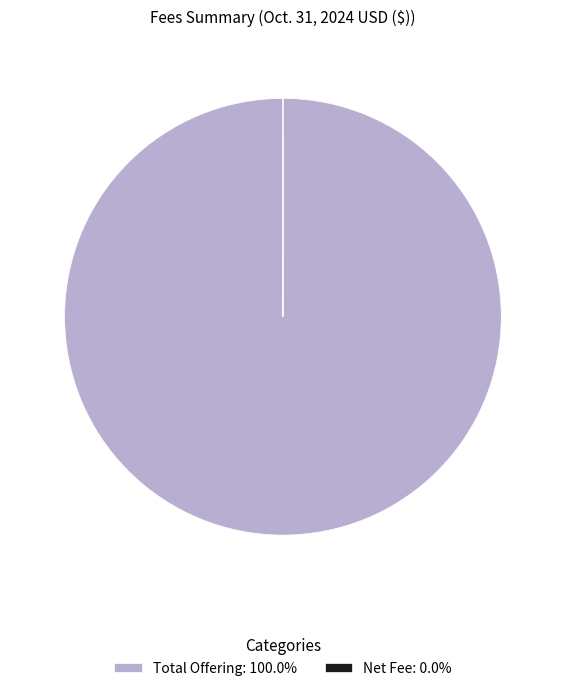

Is there any slice that represents more than half of the pie?

Yes